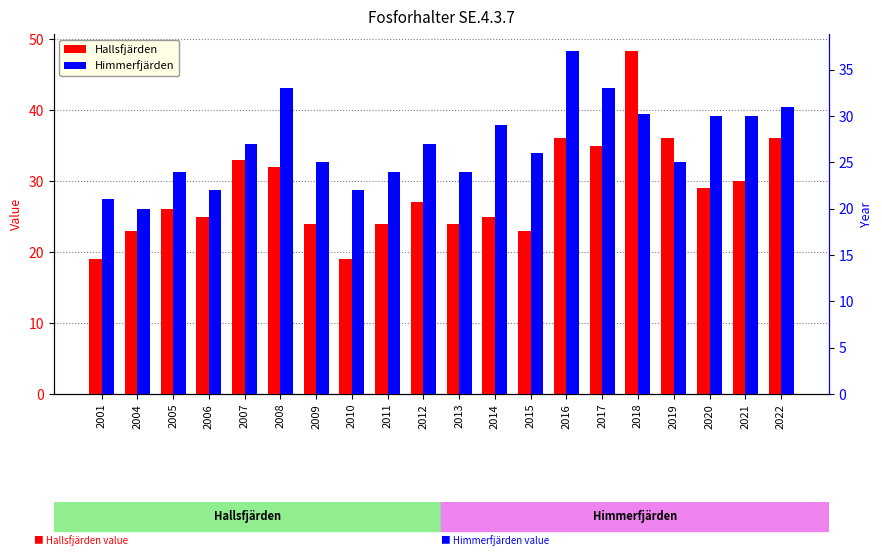

What is the total value across all series at 2001?

40.0